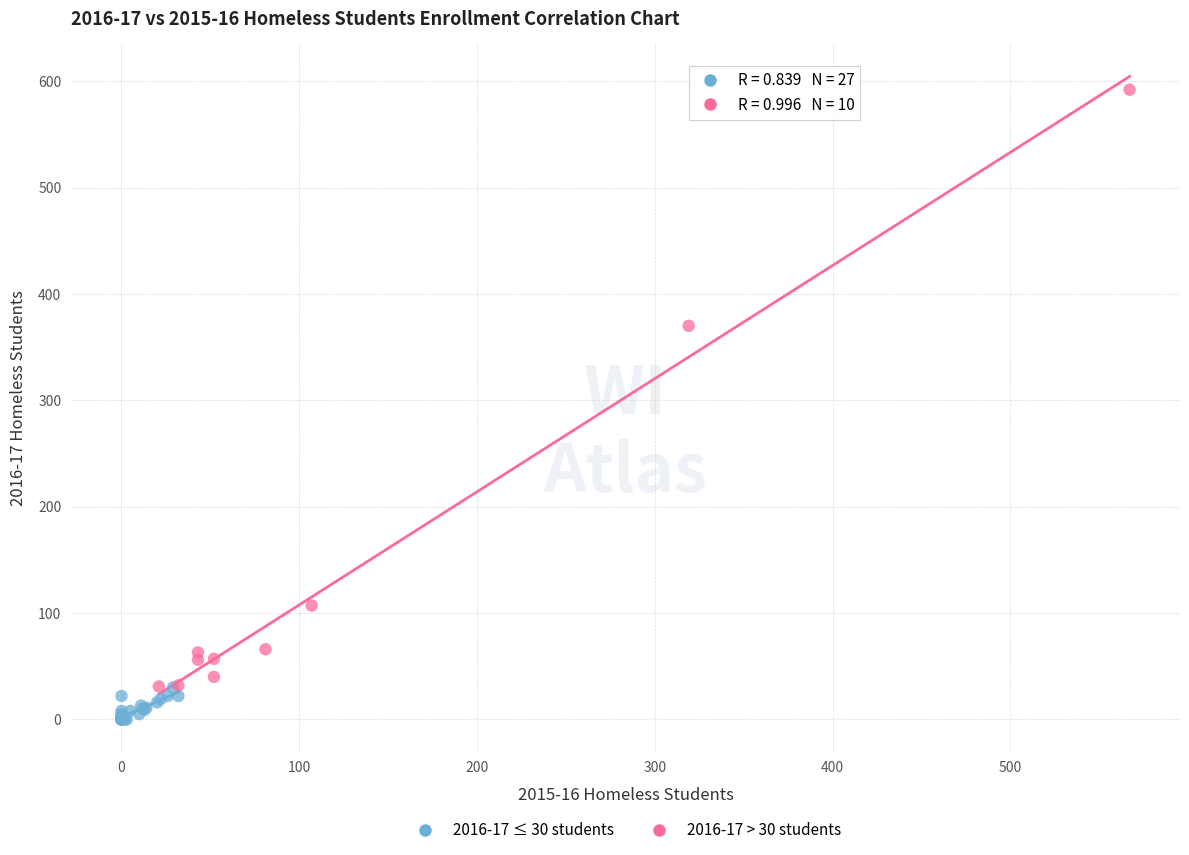

What are all the series names shown in the legend?

2016-17 ≤ 30 students, 2016-17 > 30 students